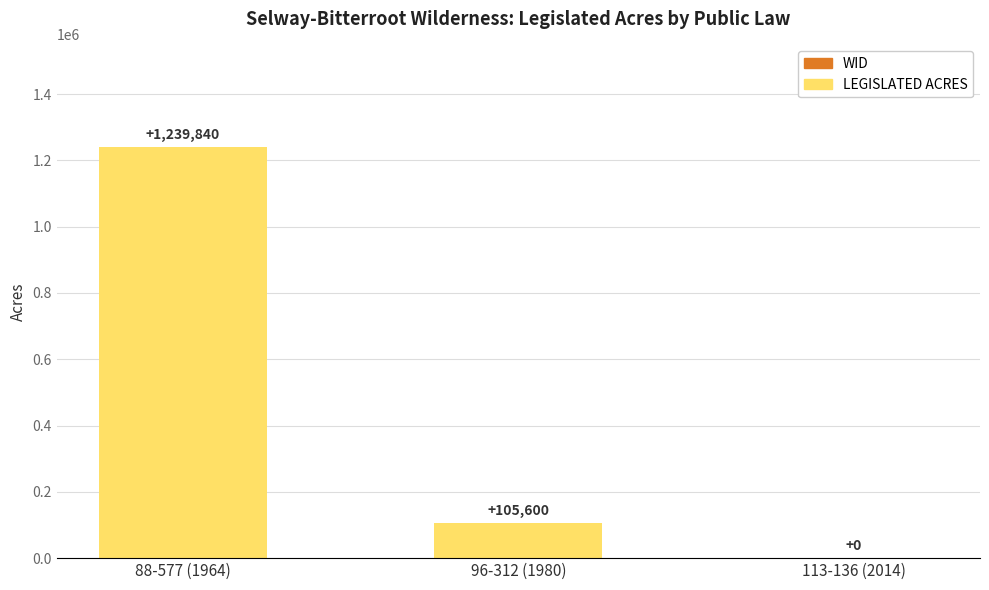

The LEGISLATED ACRES series shows 1239840 at 88-577 (1964). True or false?

True